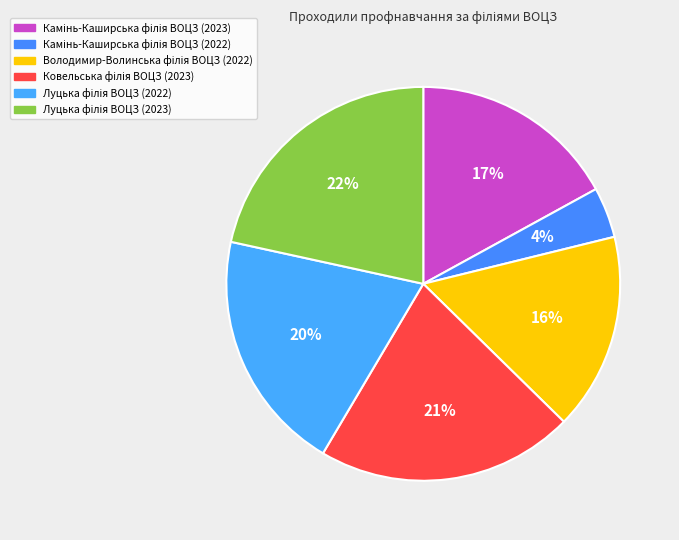

How many segments does this pie chart have?

6